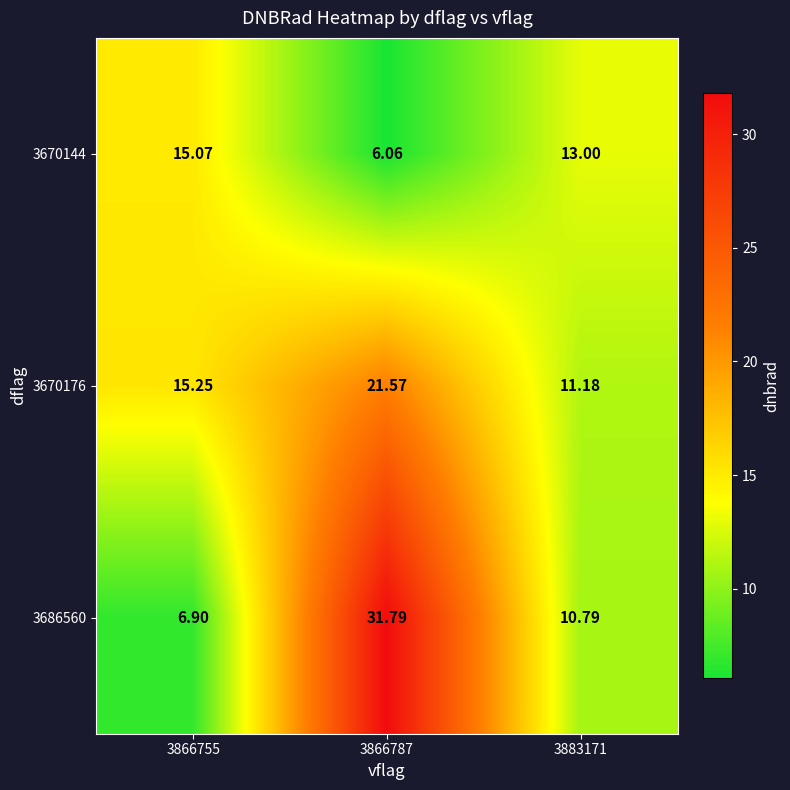

Which series has the largest range (max minus min)?

3686560